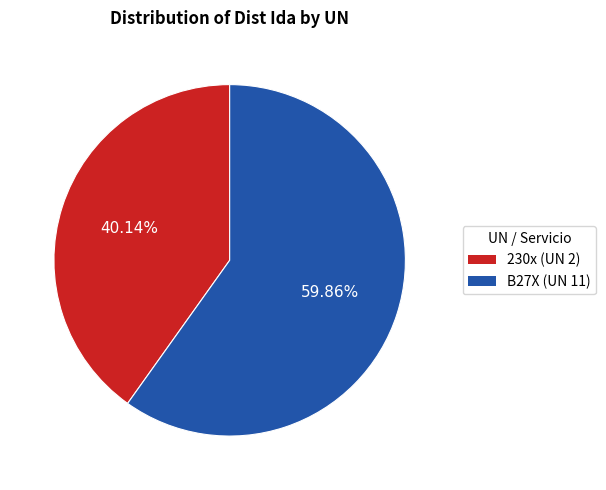

Does any single category account for the majority?

Yes